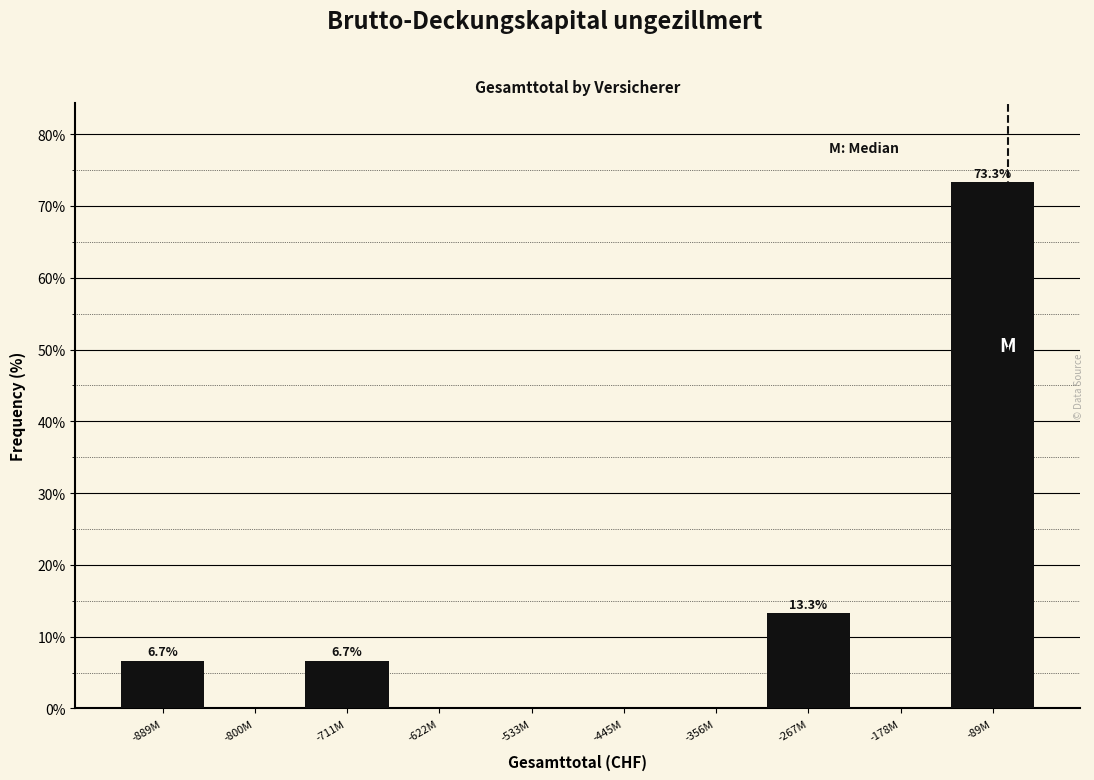

Reading left to right, transcribe all the data shown in this chart.

-889M=6.7	-800M=0.0	-711M=6.7	-622M=0.0	-533M=0.0	-445M=0.0	-356M=0.0	-267M=13.3	-178M=0.0	-89M=73.3